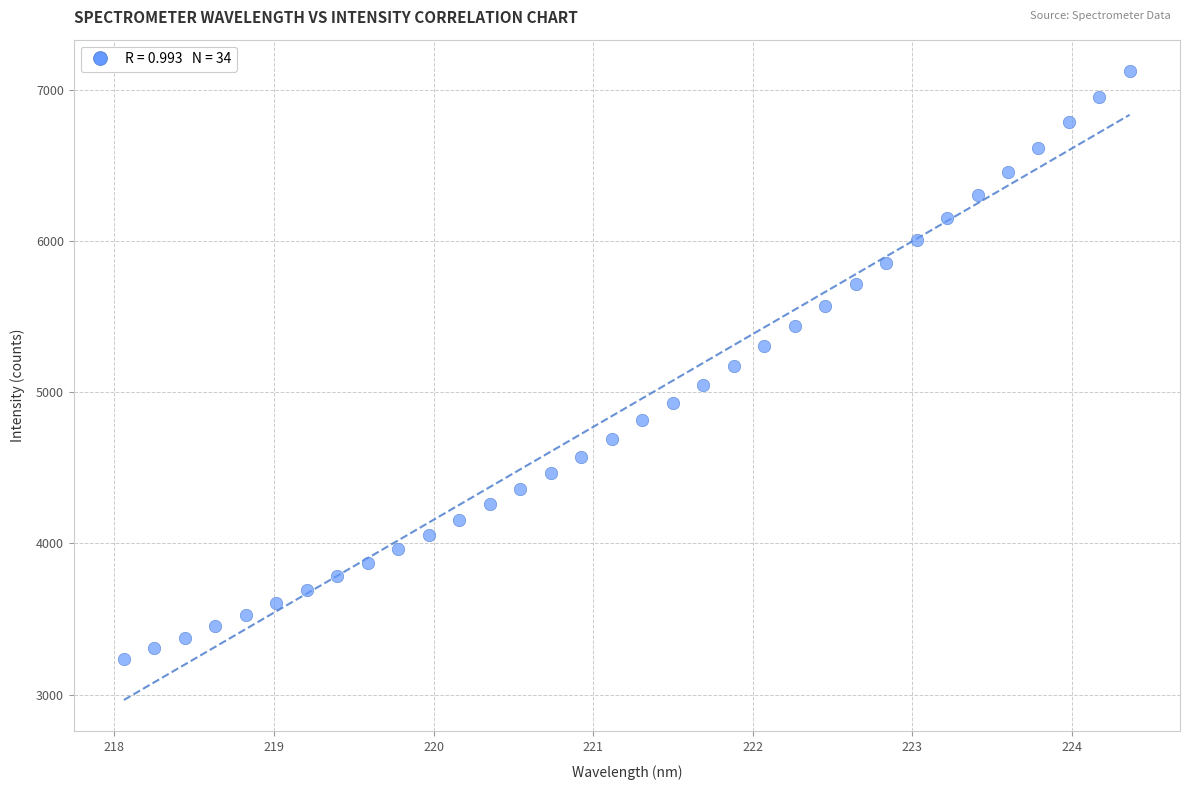

What is the range of Y values (max minus min)?

3890.7